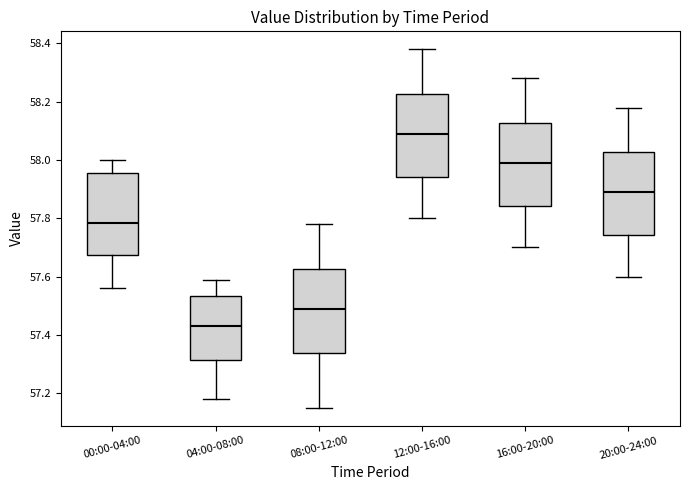

Where is the lower edge of the box for 00:00-04:00 on the y-axis? The values are not printed on the chart, so give them approximately, as read against the axis.

57.68